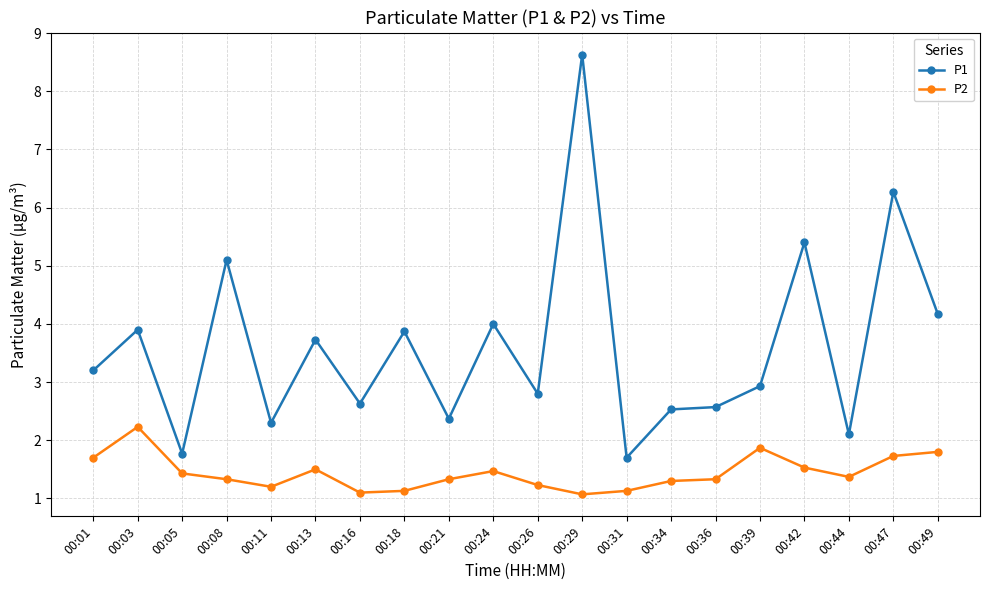

What is the value of the P2 point at the 20th from the left?

1.8